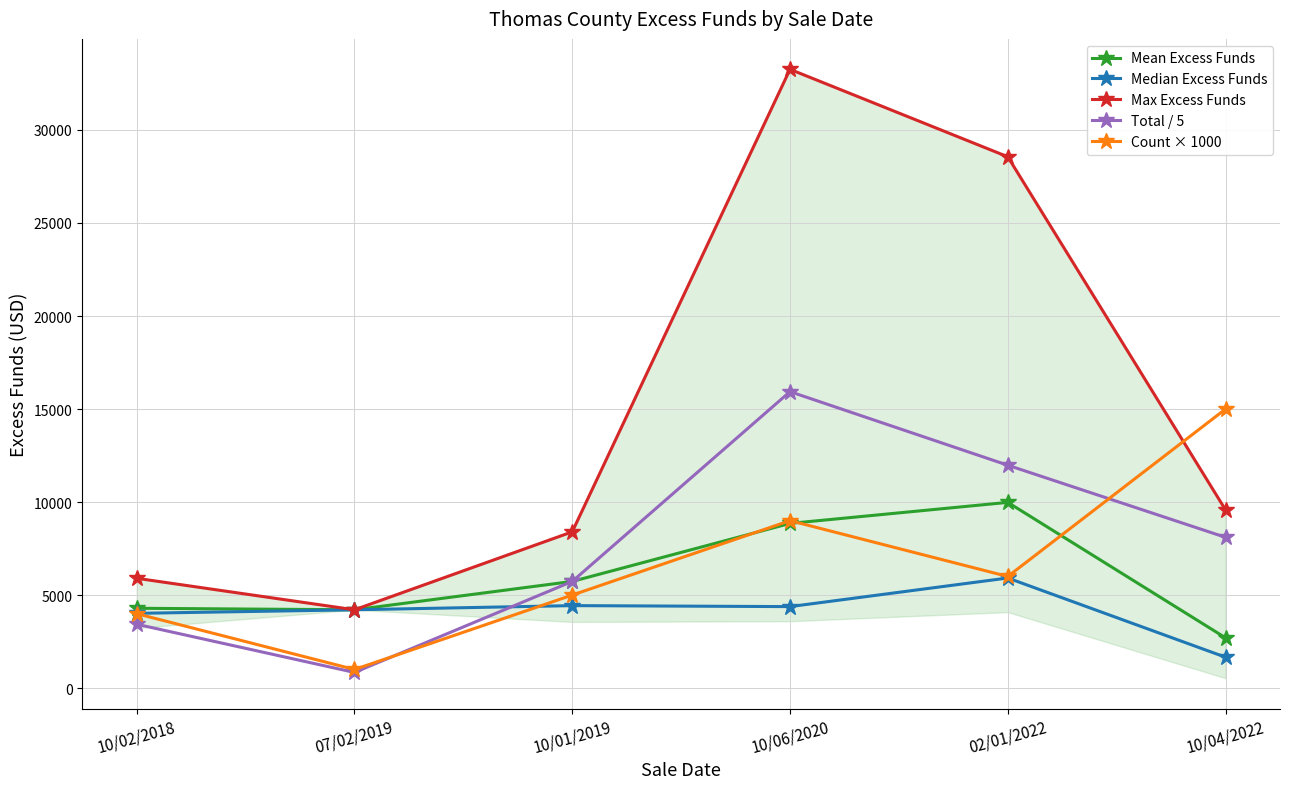

At which category is the sum across all series the highest?

10/06/2020